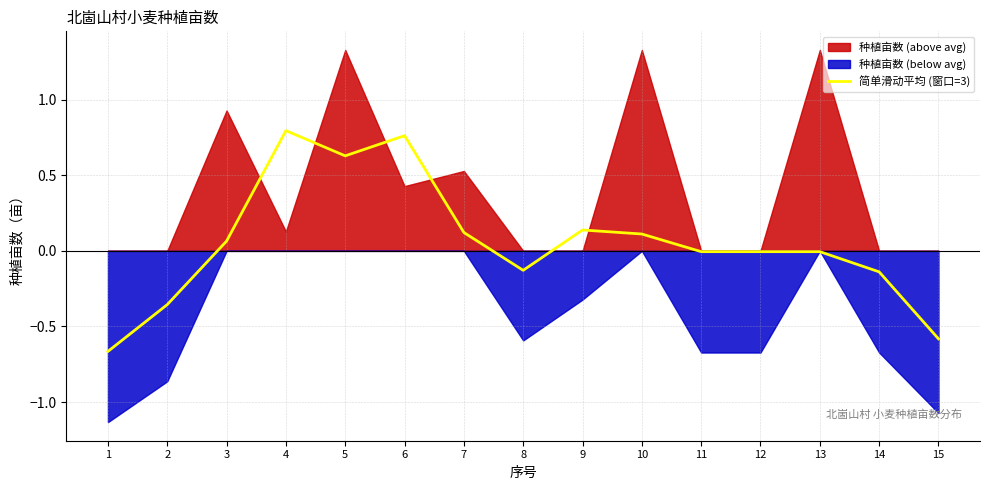

Is it true that 简单滑动平均 (窗口=3) equals -0.6 at 15?

True